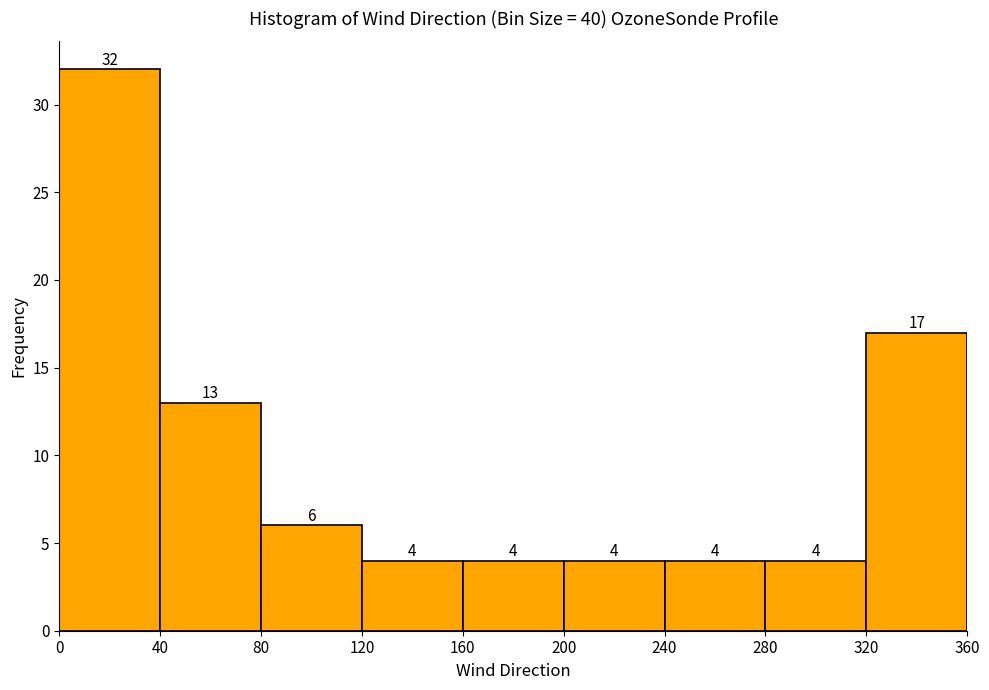

How tall is the bar that spans 240 to 280 on the x-axis?

4